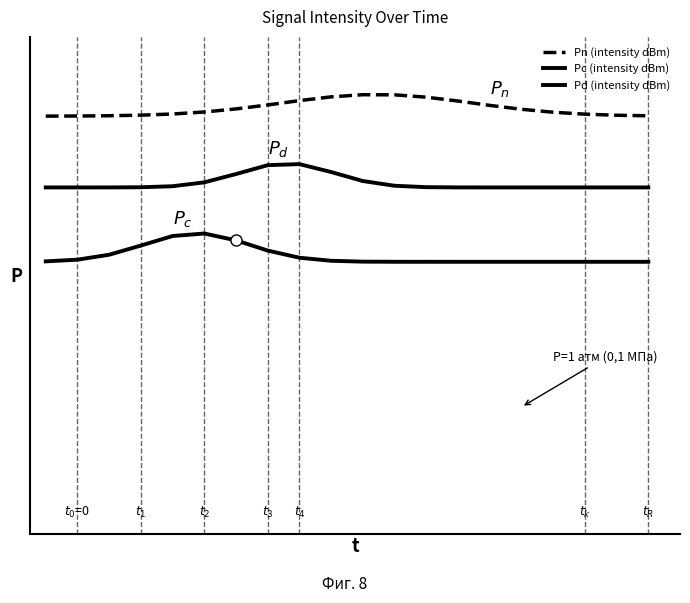

Does the chart have visible grid lines?

No